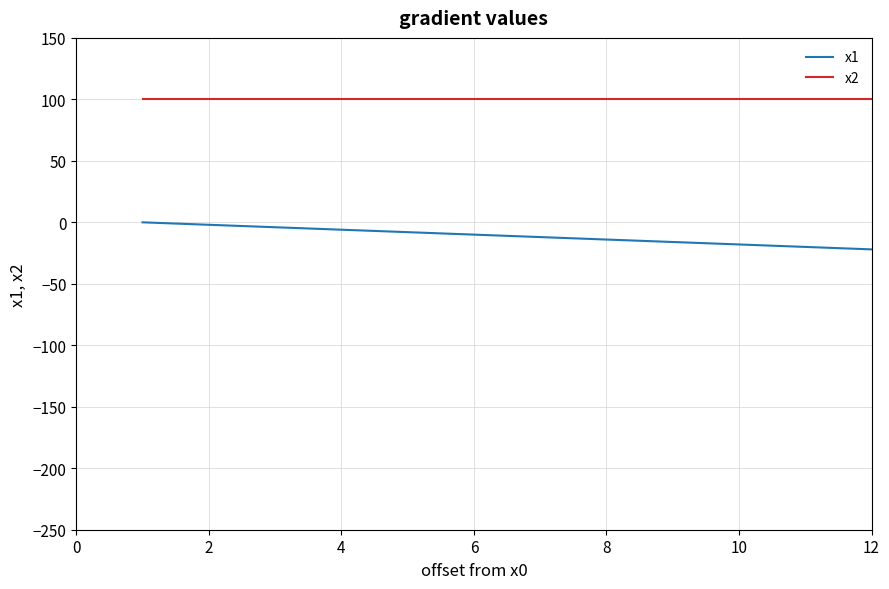

Which series has the largest total across all categories?

x2